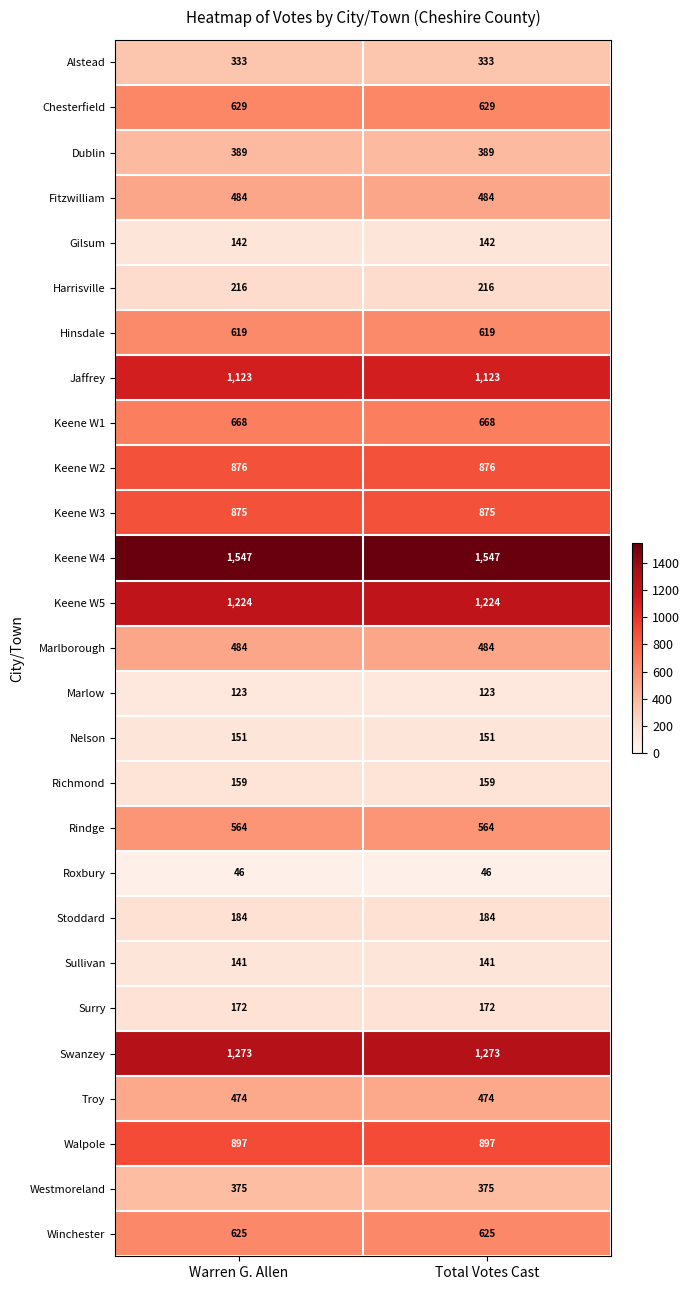

What is the sum of the Keene W1 values at Warren G. Allen and Total Votes Cast?

1336